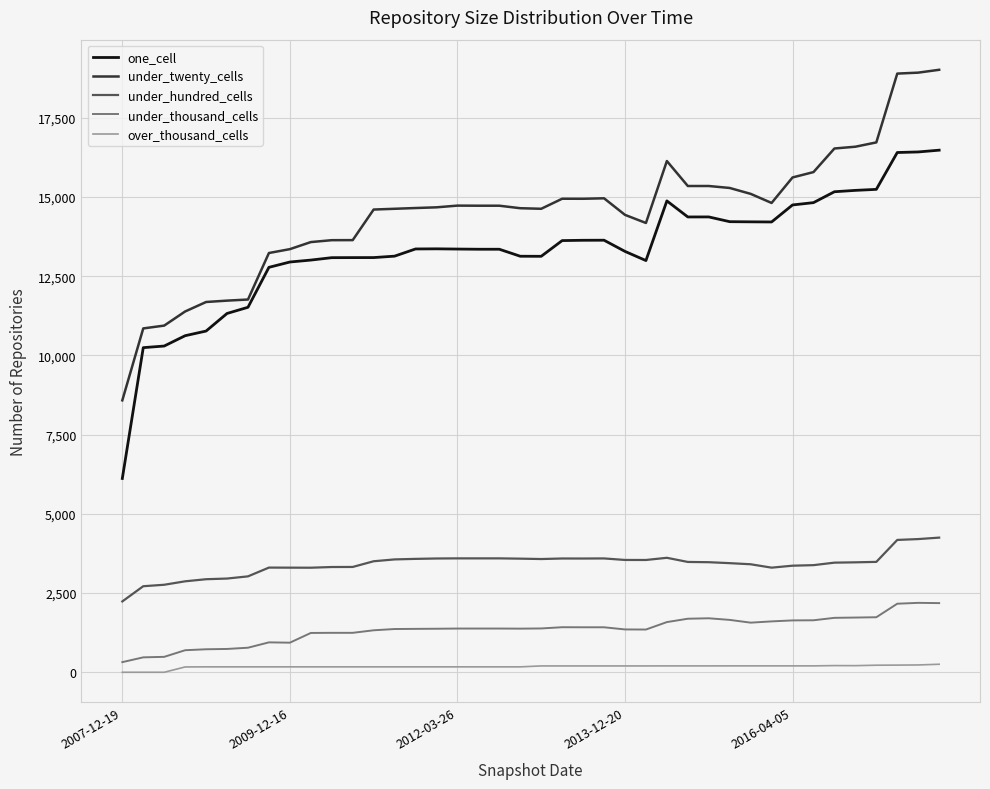

Which series has the largest total across all categories?

under_twenty_cells